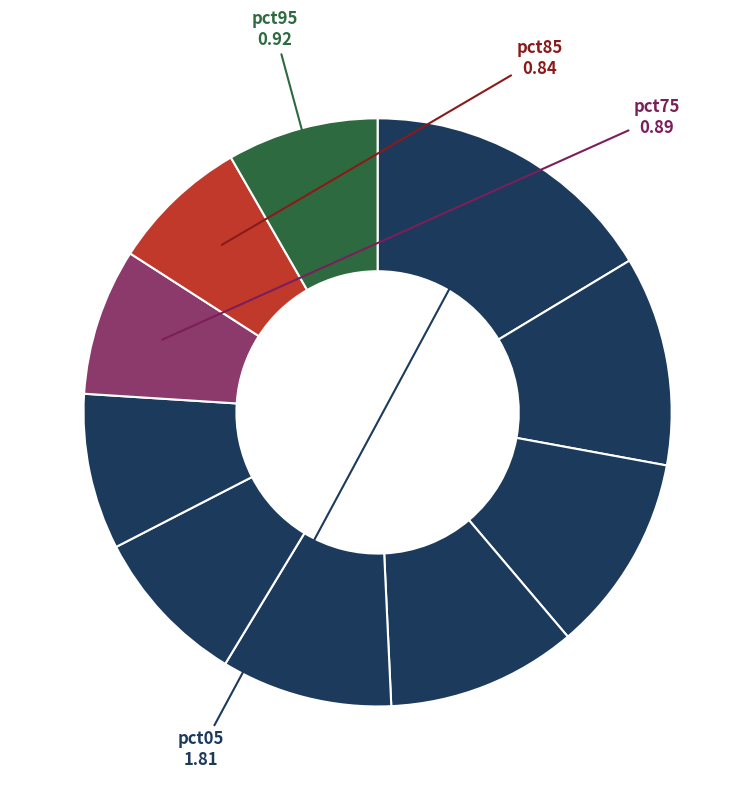

Count the number of slices in the pie.

10